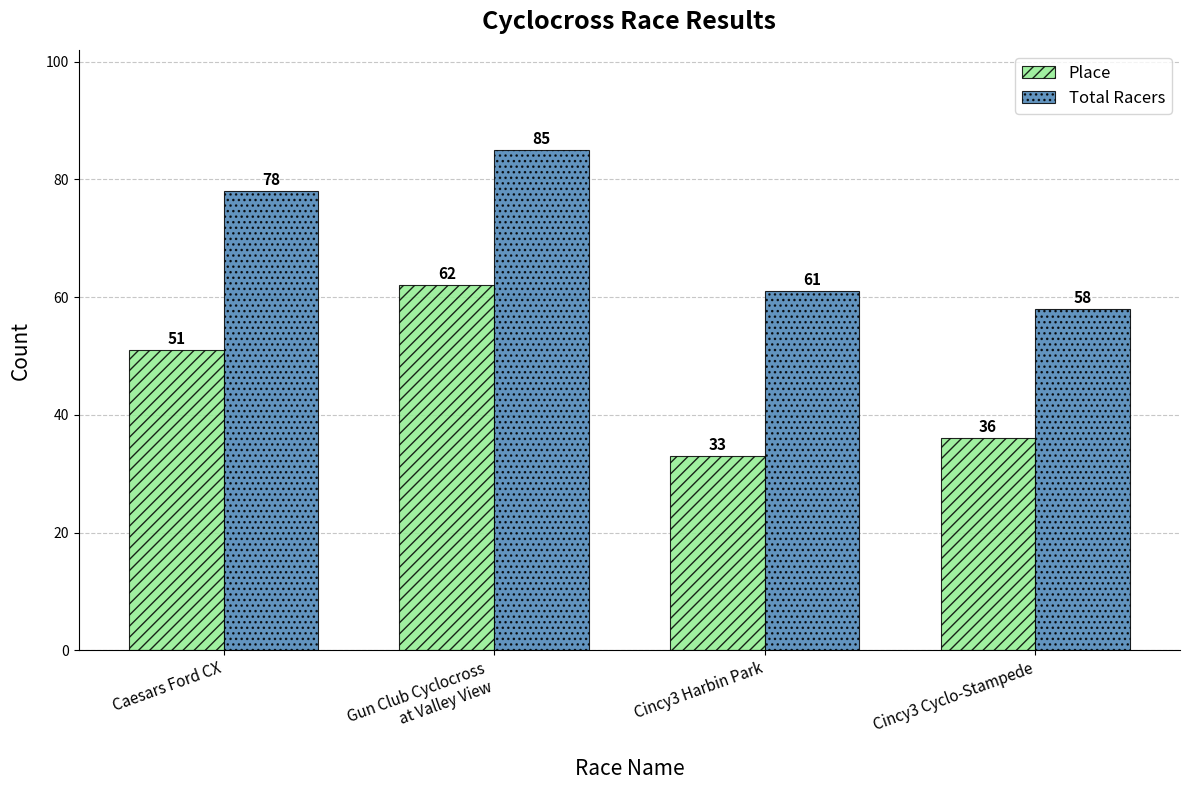

How many distinct data groups are displayed?

2